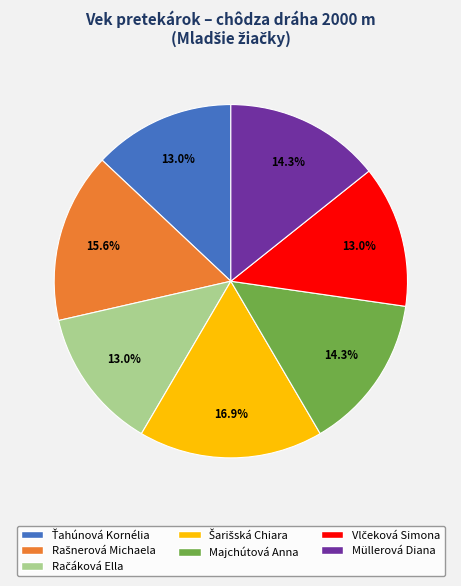

What percentage is the Majchútová Anna slice, to the nearest percent?

14%